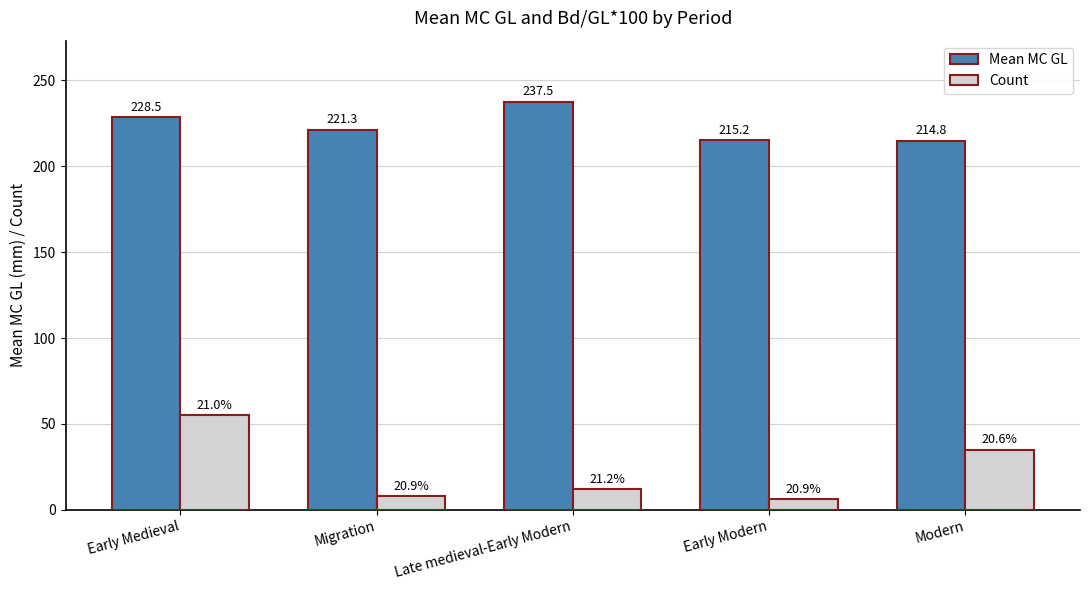

Which label corresponds to the smallest value in the chart?

Early Modern